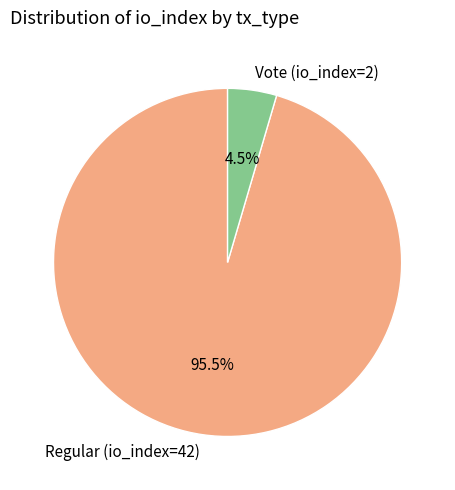

What is the smallest slice in the pie chart?

Vote (io_index=2)